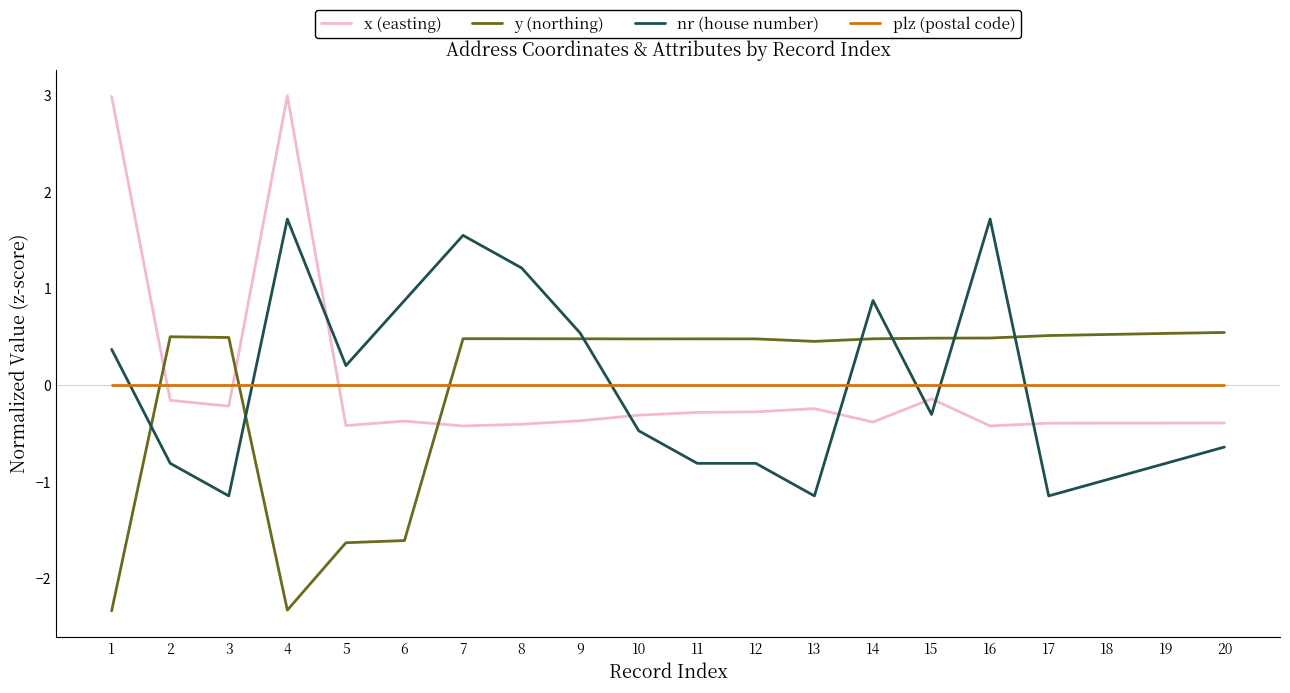

What is the highest value of the nr (house number) series?

1.7